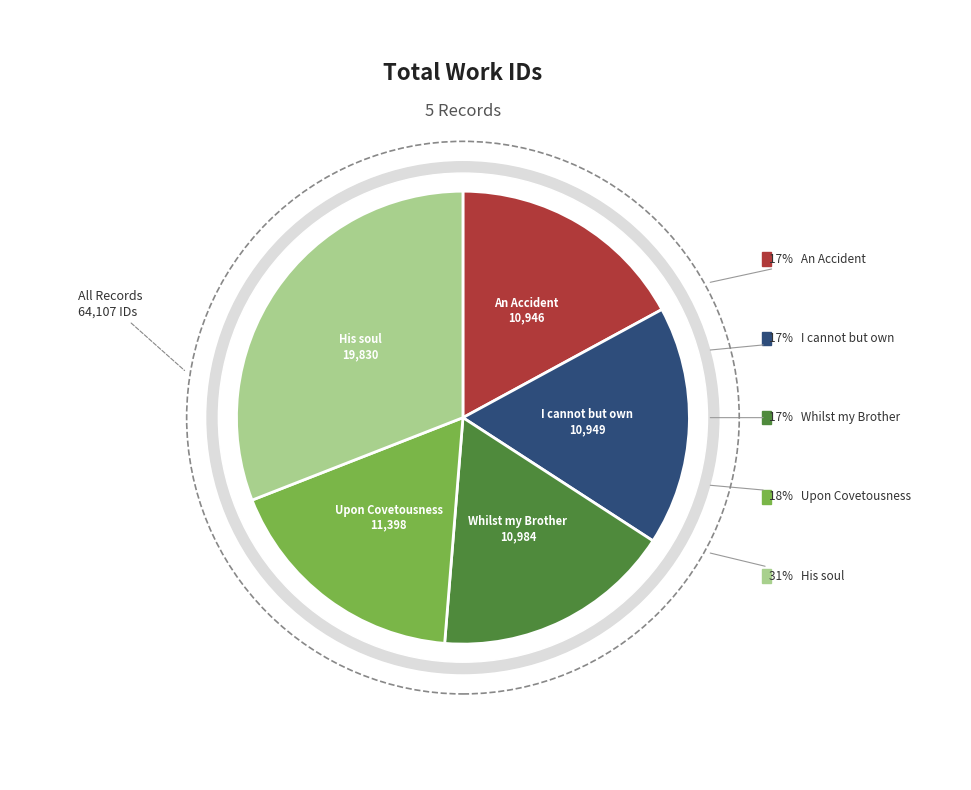

Does any single category account for the majority?

No